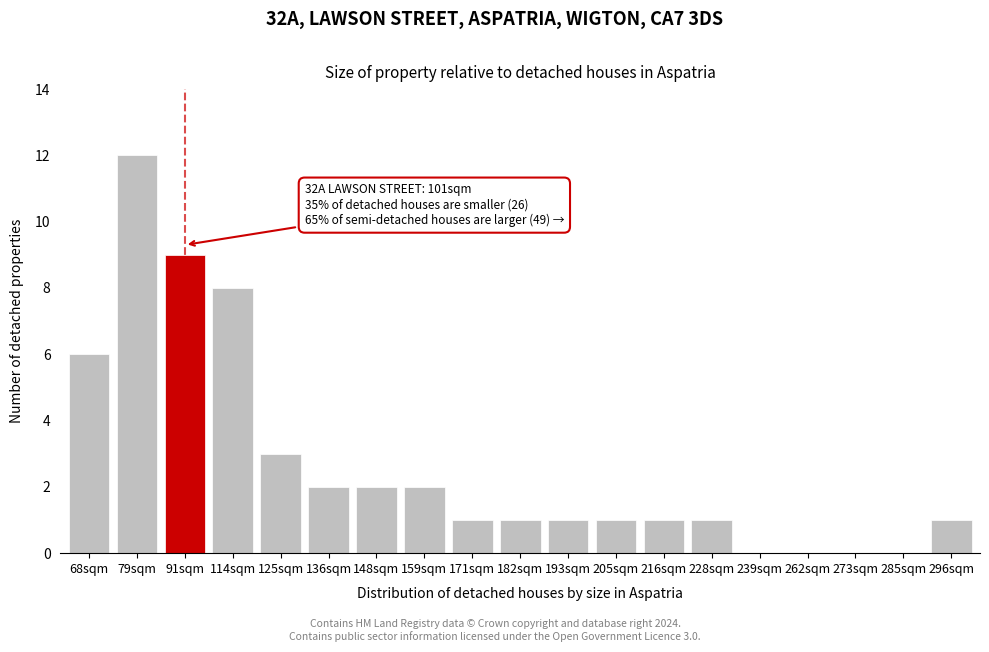

Reading left to right, list all the values displayed in this chart.

68sqm=6	79sqm=12	91sqm=9	114sqm=8	125sqm=3	136sqm=2	148sqm=2	159sqm=2	171sqm=1	182sqm=1	193sqm=1	205sqm=1	216sqm=1	228sqm=1	239sqm=0	262sqm=0	273sqm=0	285sqm=0	296sqm=1